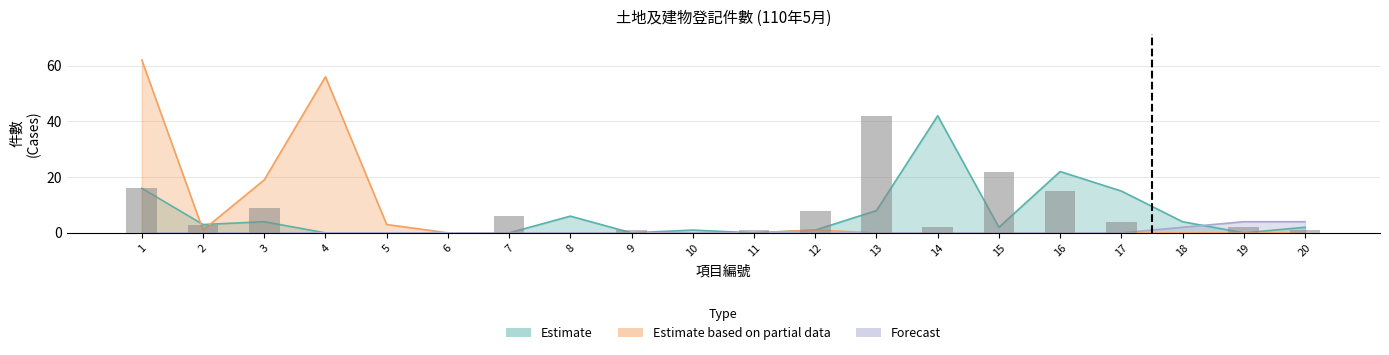

List the series in order of their peak value, highest first.

Estimate based on partial data, Estimate, Forecast